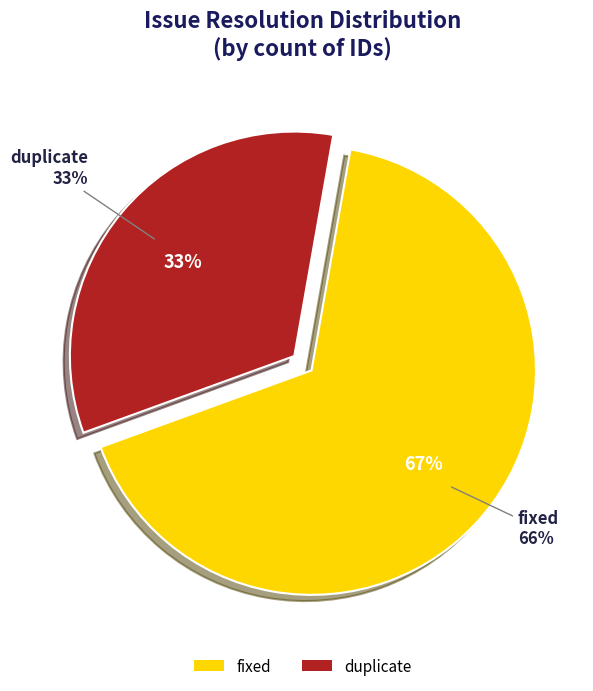

The fixed slice represents 46% of the pie. True or false?

False